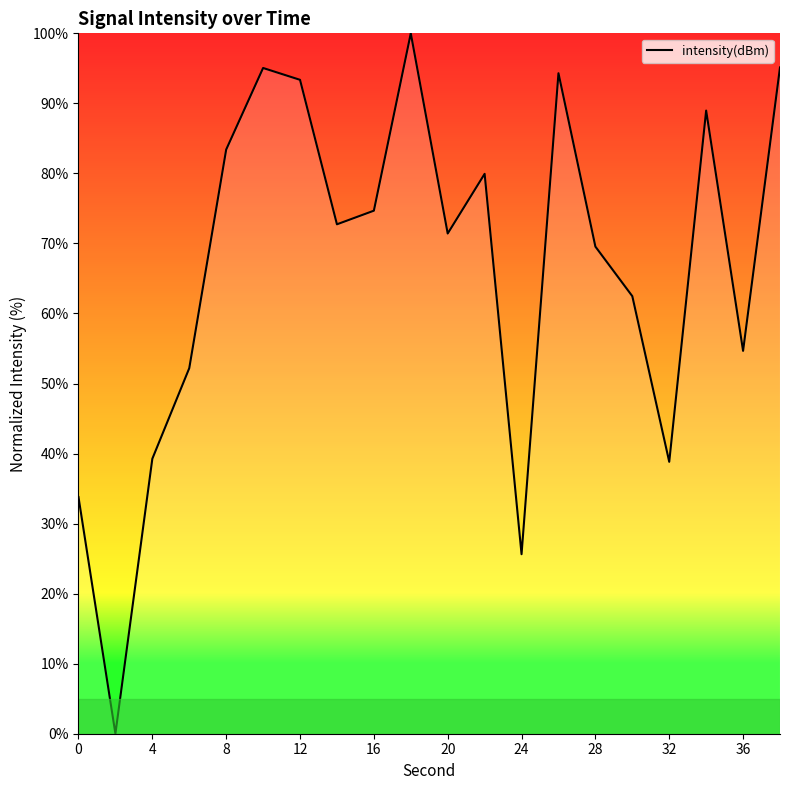

What is the greatest value displayed?

100.0